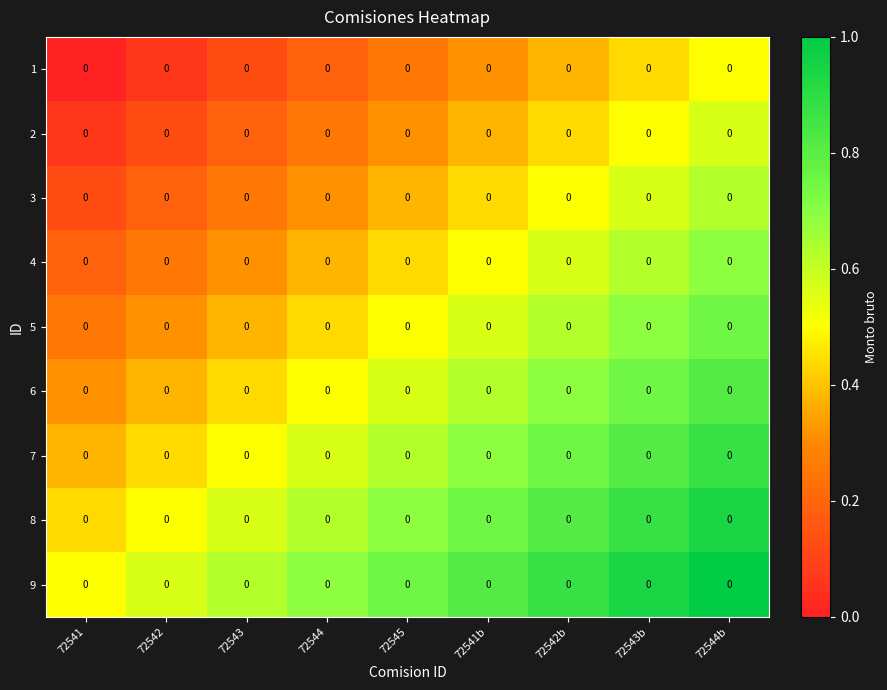

What is the highest value of the 8 series?

0.9